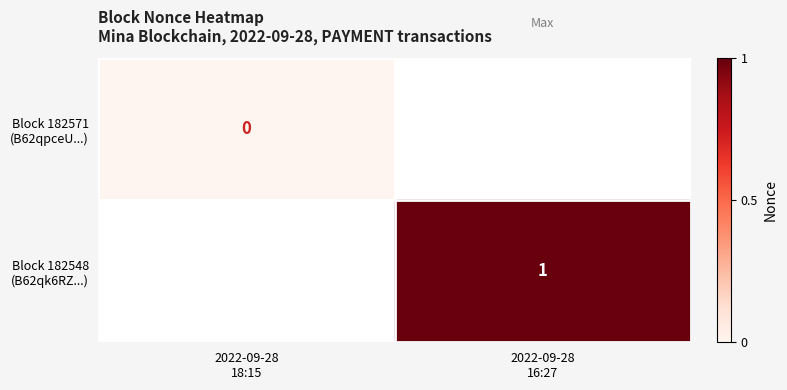

Rank the series by their maximum value, from highest to lowest.

Block 182571 (B62qpceU...), Block 182548 (B62qk6RZ...)